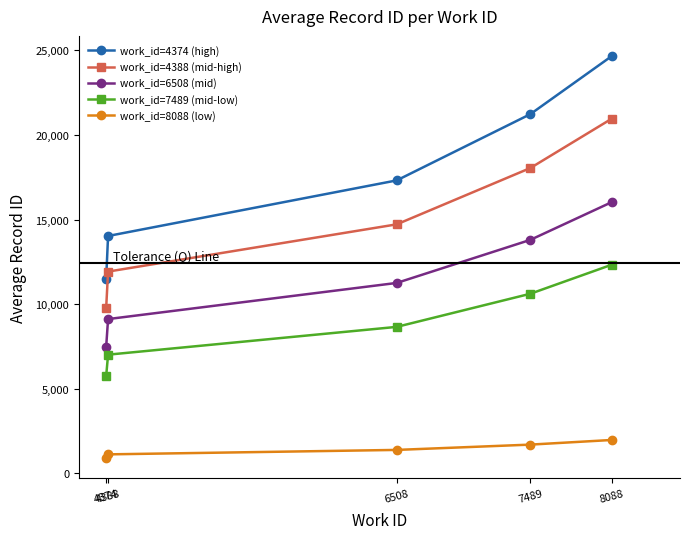

What is the sum of all work_id=8088 (low) values?

7100.0